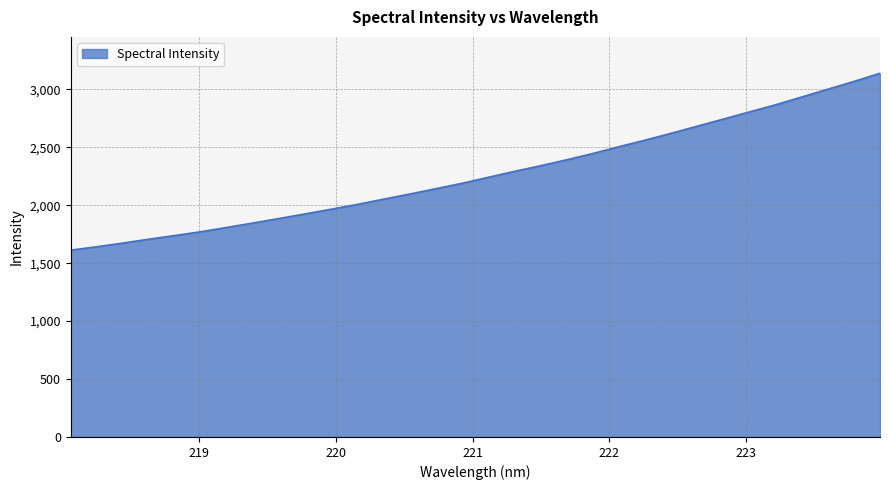

What is the difference between the maximum and minimum values?

1527.0